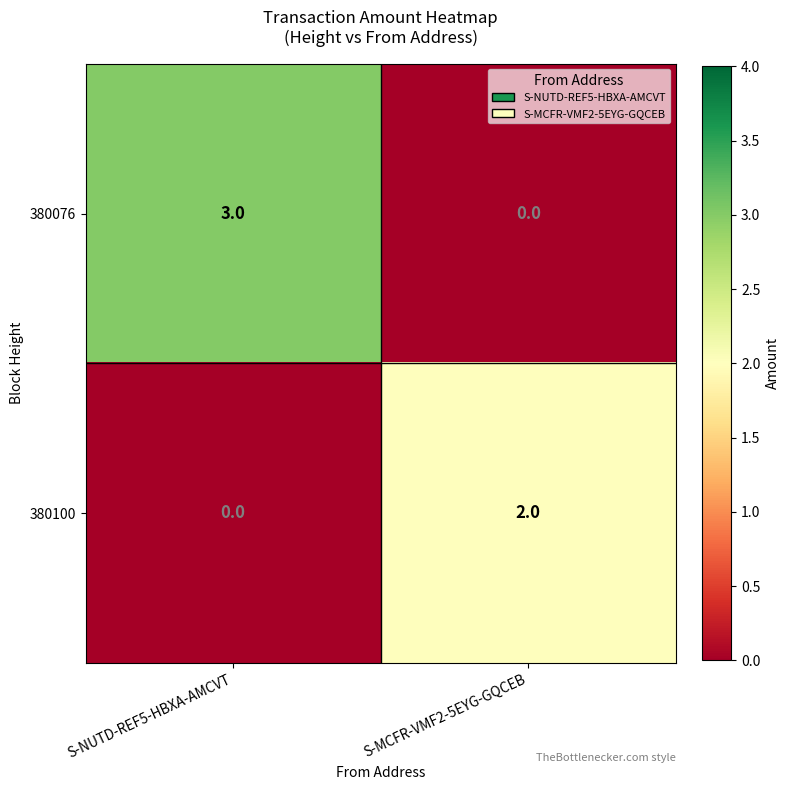

Reading left to right, extract all data points from this chart.

380076: S-NUTD-REF5-HBXA-AMCVT=3	S-MCFR-VMF2-5EYG-GQCEB=0
380100: S-NUTD-REF5-HBXA-AMCVT=0	S-MCFR-VMF2-5EYG-GQCEB=2